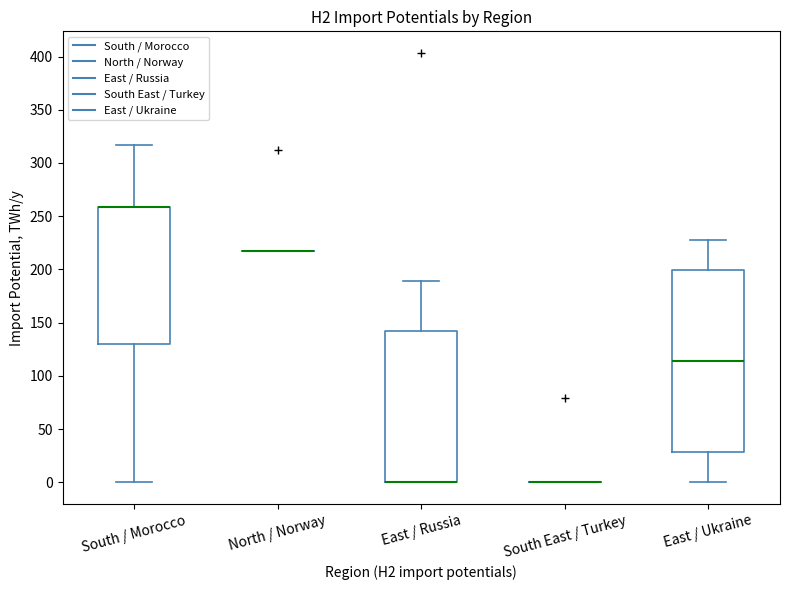

Reading left to right, read every box against the y-axis: the position of its median line, the range the box covers, and the ends of its whiskers. The values are not printed on the chart, so give them approximately, as read against the axis.

South / Morocco: median 260 (drawn on the box's upper edge), box 130 to 260, whiskers 0 to 315
North / Norway: box collapsed to a line at 215, whiskers 215 to 215
East / Russia: median 0 (drawn on the box's lower edge), box 0 to 140, whiskers 0 to 190
South East / Turkey: box collapsed to a line at 0, whiskers 0 to 0
East / Ukraine: median 115, box 30 to 200, whiskers 0 to 230